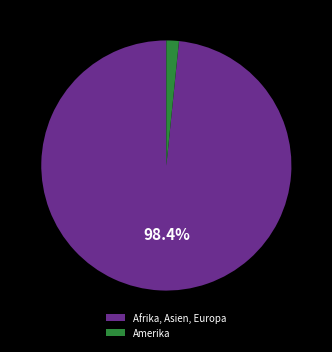

Is the sum of Afrika, Asien, Europa and Amerika greater than half?

Yes